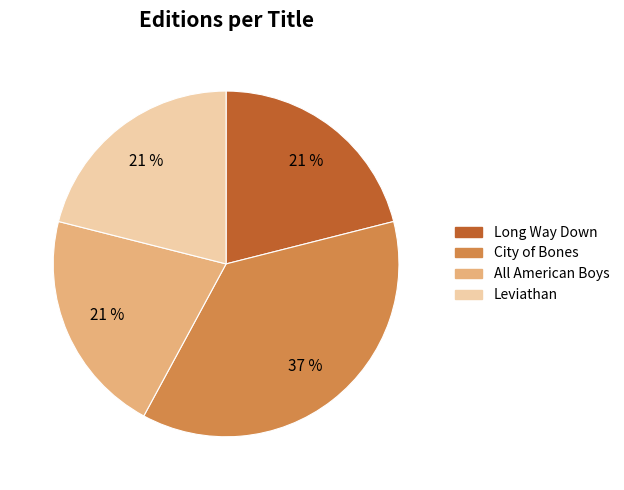

How many slices are in this pie chart?

4